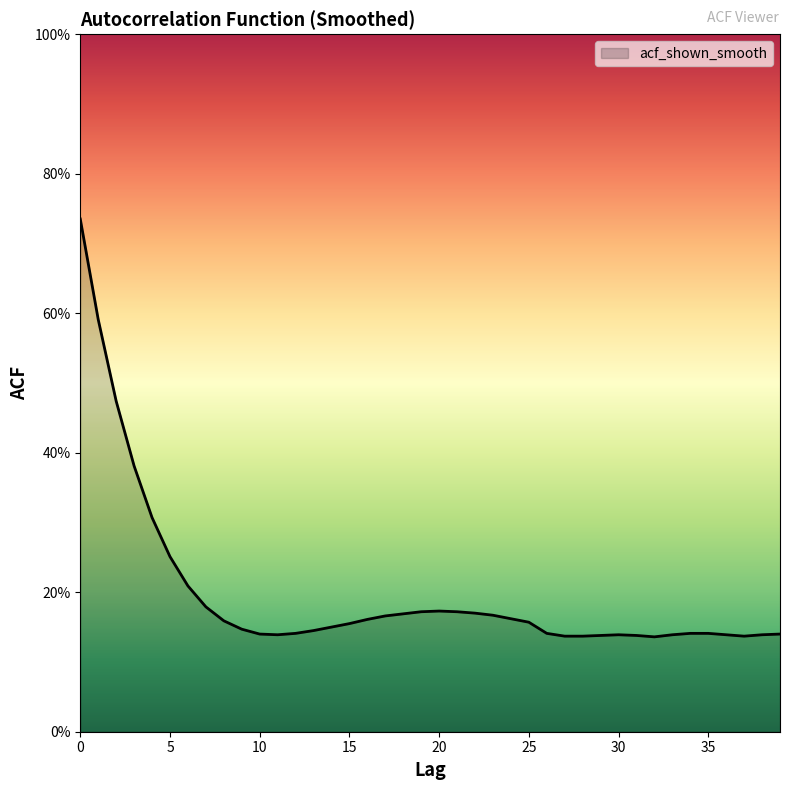

Rank the categories by value from lowest to highest.

32, 27, 28, 37, 29, 31, 11, 30, 33, 36, 38, 10, 39, 12, 26, 34, 35, 13, 9, 14, 15, 25, 8, 16, 24, 17, 23, 18, 22, 19, 21, 20, 7, 6, 5, 4, 3, 2, 1, 0